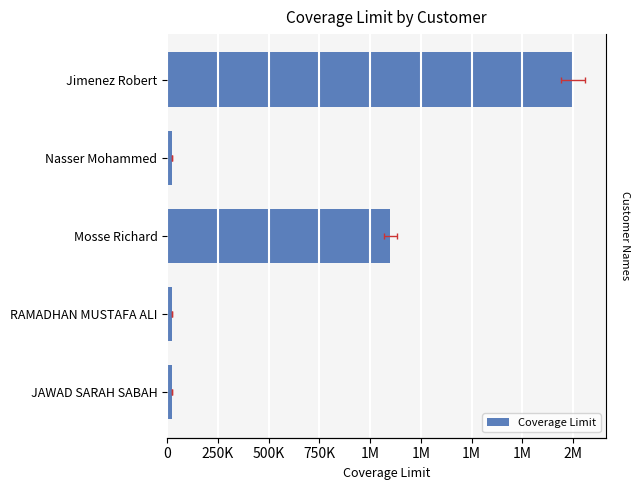

The chart shows a value of 1747182 at Mosse Richard. True or false?

False